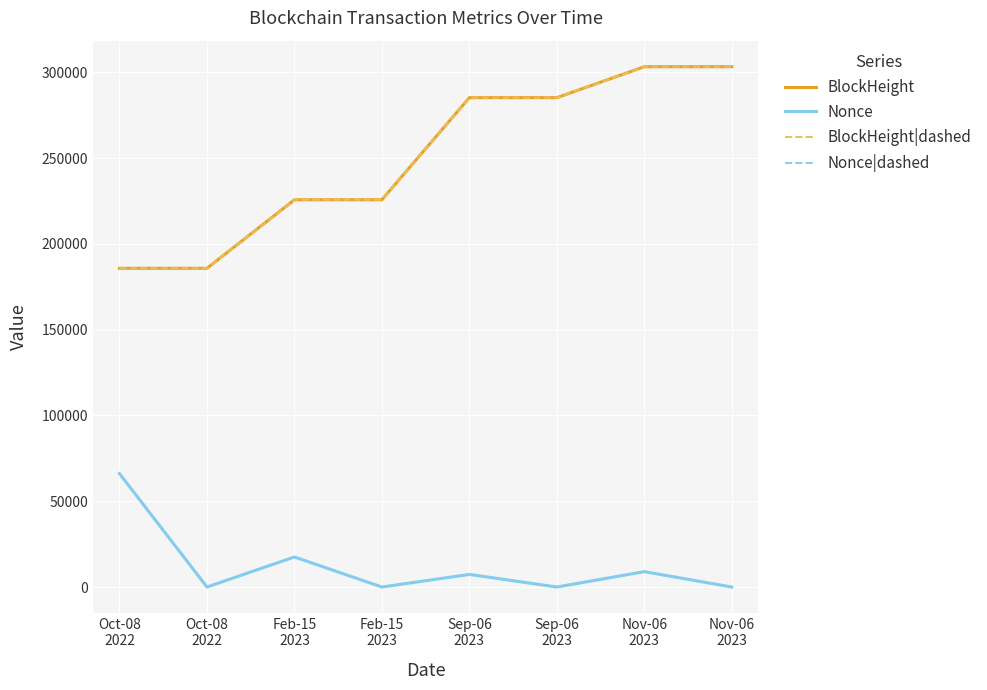

True or false: BlockHeight|dashed and Nonce|dashed cross at least once.

False